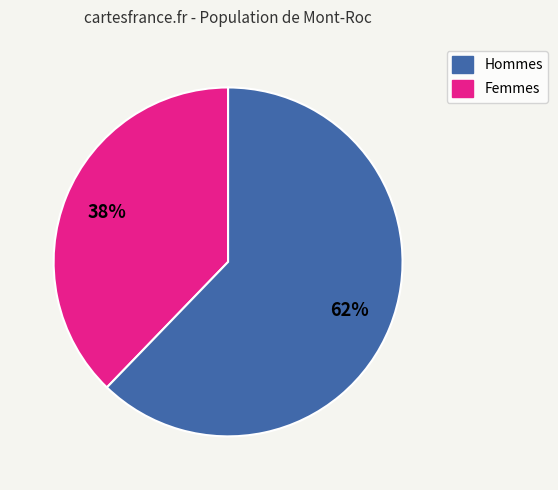

To the nearest percent, what is the difference between the largest and smallest slice percentages?

24%